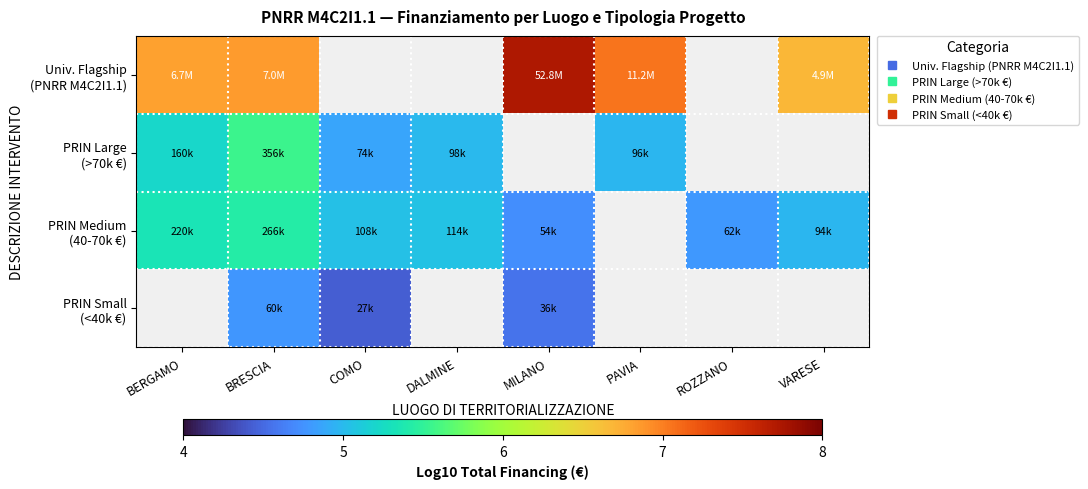

Rank the series at BERGAMO from lowest to highest value.

PRIN Large (>70k €), PRIN Medium (40-70k €), Univ. Flagship (PNRR M4C2I1.1), PRIN Small (<40k €)